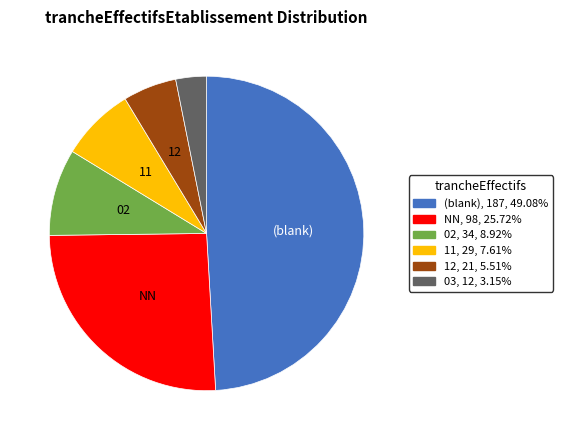

Count the number of slices in the pie.

6